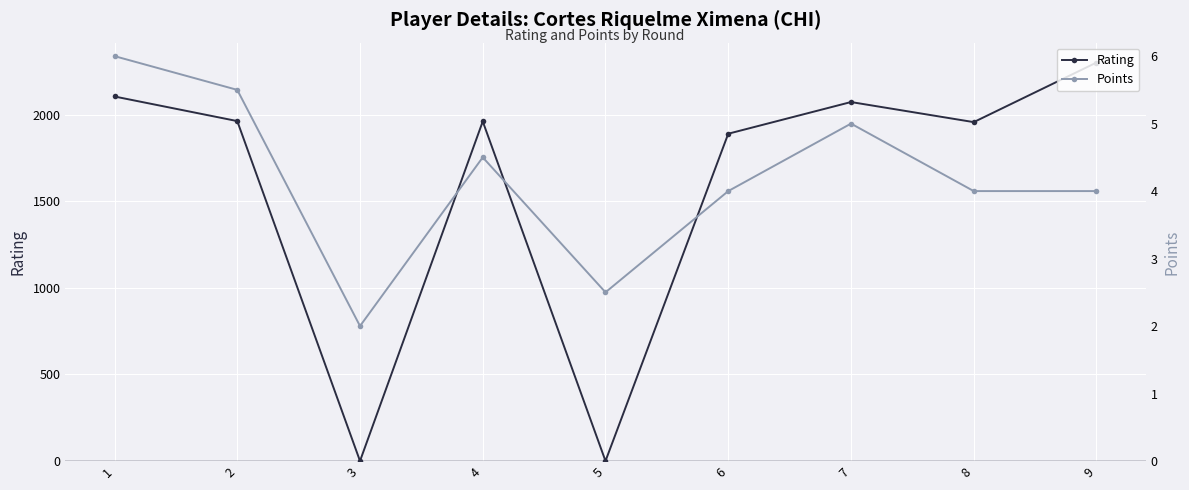

The Points series shows 1.5 at 4. True or false?

False